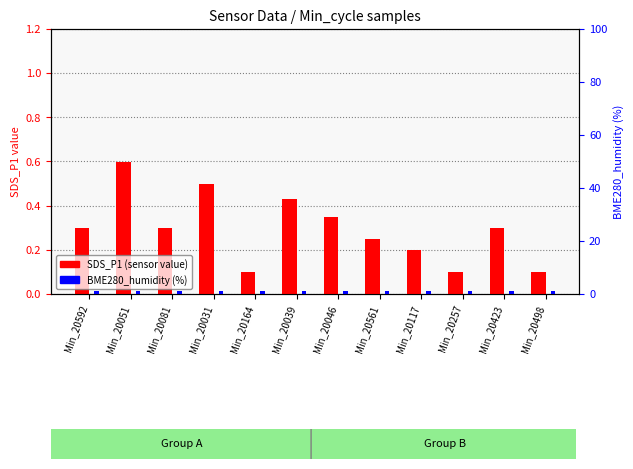

Reading left to right, extract all data points from this chart.

SDS_P1: 0.3	0.6	0.3	0.5	0.1	0.4	0.3	0.2	0.2	0.1	0.3	0.1
BME280_humidity (scaled): 1.2	1.2	1.2	1.2	1.2	1.2	1.2	1.2	1.2	1.2	1.2	1.2